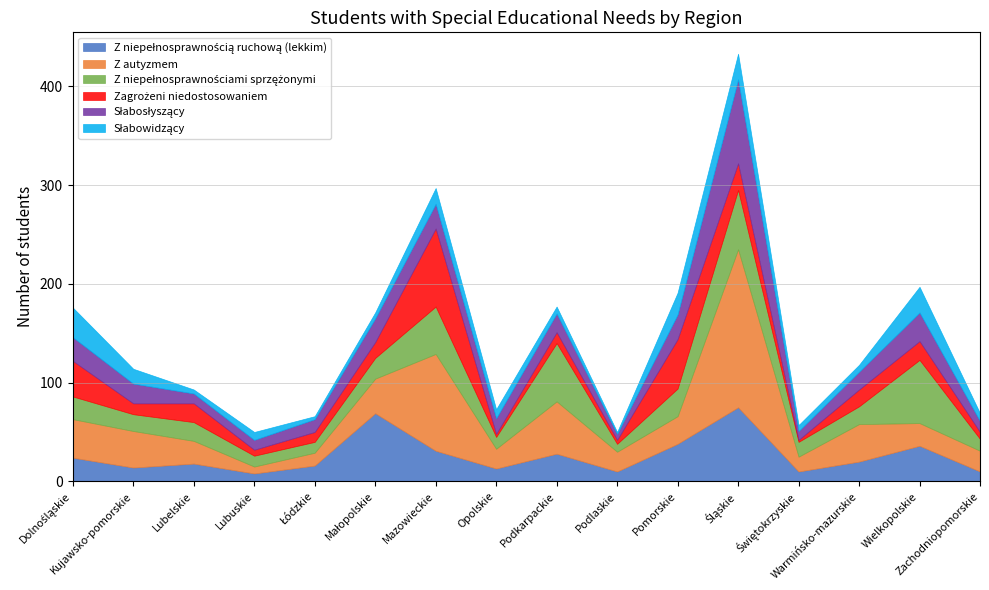

At which category is the sum across all series the highest?

Śląskie